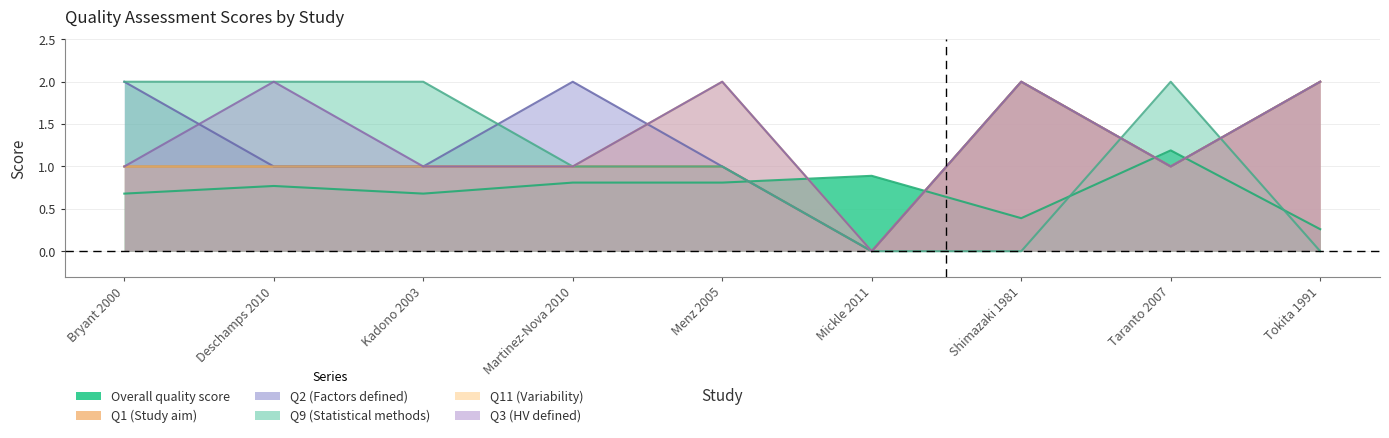

What is the difference between the second highest and minimum values in the Q1 (Study aim) series?

2.0